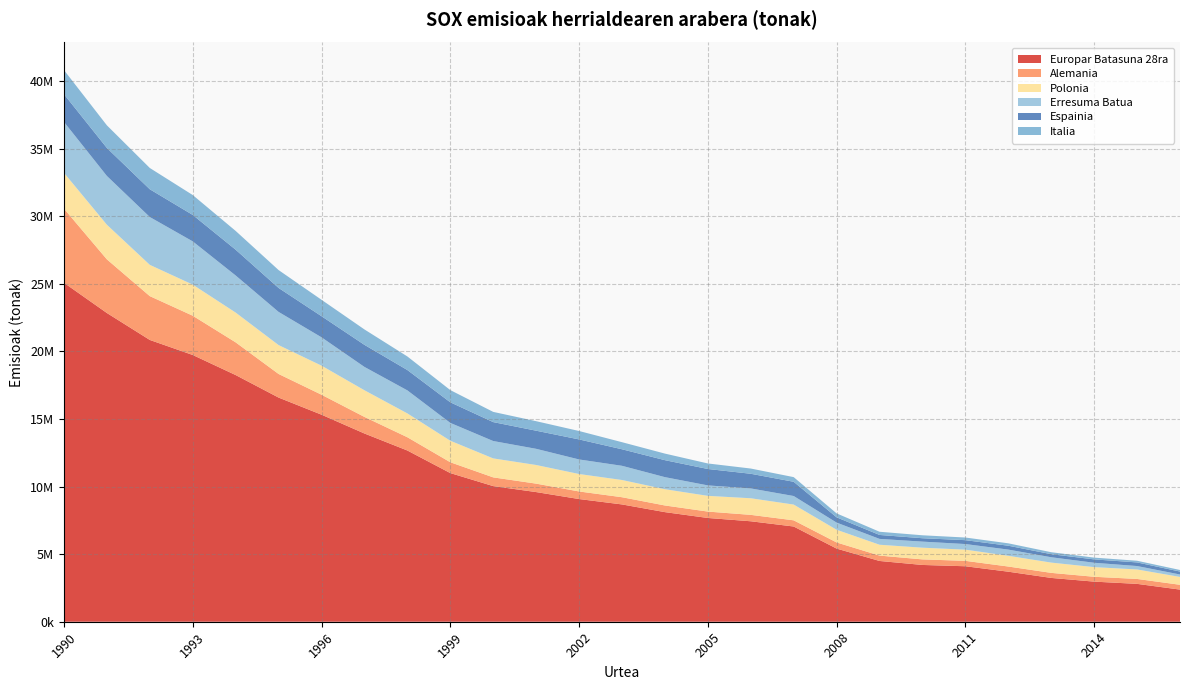

Reading right to left, list all the values displayed in this chart.

Europar Batasuna 28ra: 2016=2378184	2015=2801773	2014=2967411	2013=3241298	2012=3702210	2011=4104894	2010=4201326	2009=4496042	2008=5411991	2007=7045737	2006=7433154	2005=7677256	2004=8109184	2003=8679194	2002=9077815	2001=9593448	2000=10035135	1999=10999478	1998=12669885	1997=13927483	1996=15319432	1995=16585852	1994=18251551	1993=19736248	1992=20849018	1991=22842321	1990=25078239
Alemania: 2016=355755	2015=364111	2014=358858	2013=374188	2012=382301	2011=400652	2010=410740	2009=397872	2008=454507	2007=457770	2006=474225	2005=473024	2004=492851	2003=533406	2002=561121	2001=624618	2000=645797	1999=800895	1998=981028	1997=1227367	1996=1477480	1995=1745611	1994=2419418	1993=2905976	1992=3241547	1991=3969518	1990=5485830
Polonia: 2016=581520	2015=701832	2014=714651	2013=759302	2012=794103	2011=827706	2010=866147	2009=803062	2008=939023	2007=1165614	2006=1228217	2005=1163774	2004=1202194	2003=1273493	2002=1291037	2001=1378828	2000=1403543	1999=1592232	1998=1763420	1997=1971154	1996=2151529	1995=2137769	1994=2202486	1993=2299738	1992=2314025	1991=2560888	1990=2649036
Erresuma Batua: 2016=179161	2015=253285	2014=321962	2013=396466	2012=459290	2011=414789	2010=449551	2009=432247	2008=529126	2007=632268	2006=727508	2005=772747	2004=893876	2003=1050898	2002=1076740	2001=1197068	2000=1285685	1999=1319558	1998=1703484	1997=1727321	1996=2095872	1995=2454349	1994=2744236	1993=3200239	1992=3538210	1991=3608580	1990=3766640
Espainia: 2016=217993	2015=267133	2014=249638	2013=226417	2012=286026	2011=286977	2010=250084	2009=291846	2008=391101	2007=1053361	2006=1084649	2005=1214639	2004=1255758	2003=1223668	2002=1482637	2001=1340639	2000=1400503	1999=1523969	1998=1505817	1997=1634085	1996=1562164	1995=1773624	1994=1907576	1993=1956291	1992=2055309	1991=2073100	1990=2052873
Italia: 2016=116303	2015=124197	2014=131401	2013=146302	2012=177635	2011=195823	2010=218033	2009=237011	2008=289635	2007=344904	2006=387381	2005=409153	2004=486780	2003=523937	2002=622746	2001=703642	2000=755596	1999=903224	1998=1004127	1997=1138931	1996=1214104	1995=1322353	1994=1389468	1993=1471413	1992=1573971	1991=1672388	1990=1783594